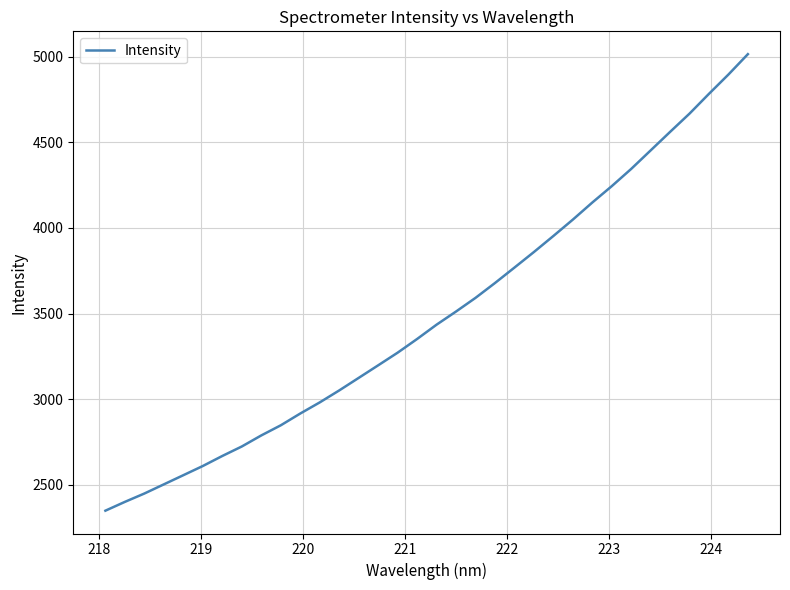

Does the chart have visible grid lines?

Yes